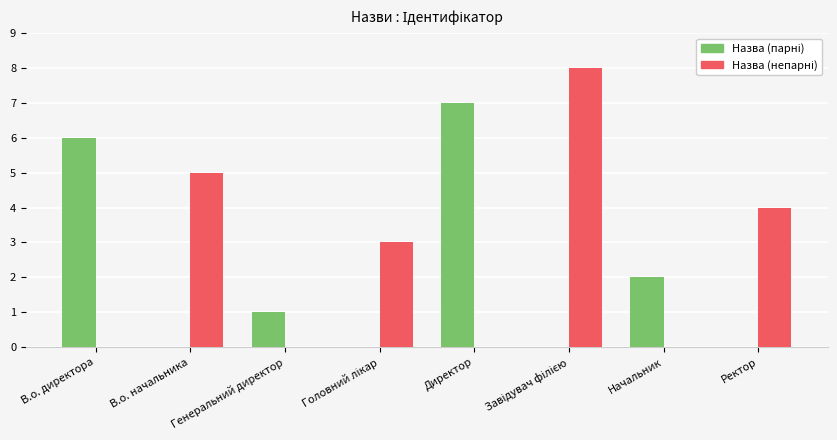

How many series are shown in this chart?

2